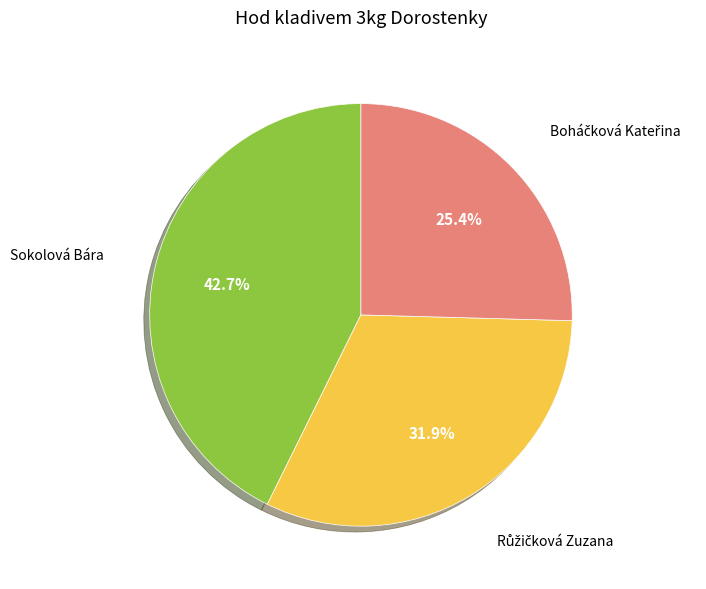

Count the number of slices in the pie.

3